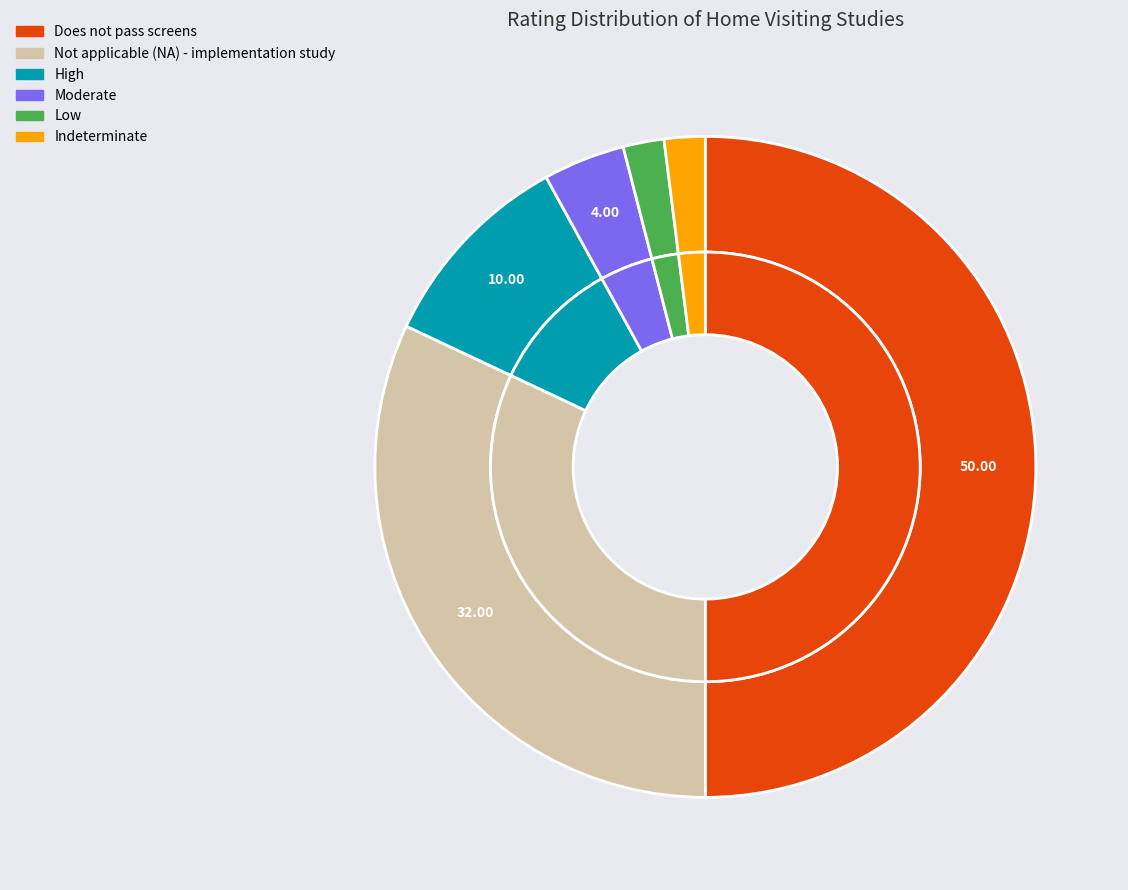

Does any single category account for the majority?

No